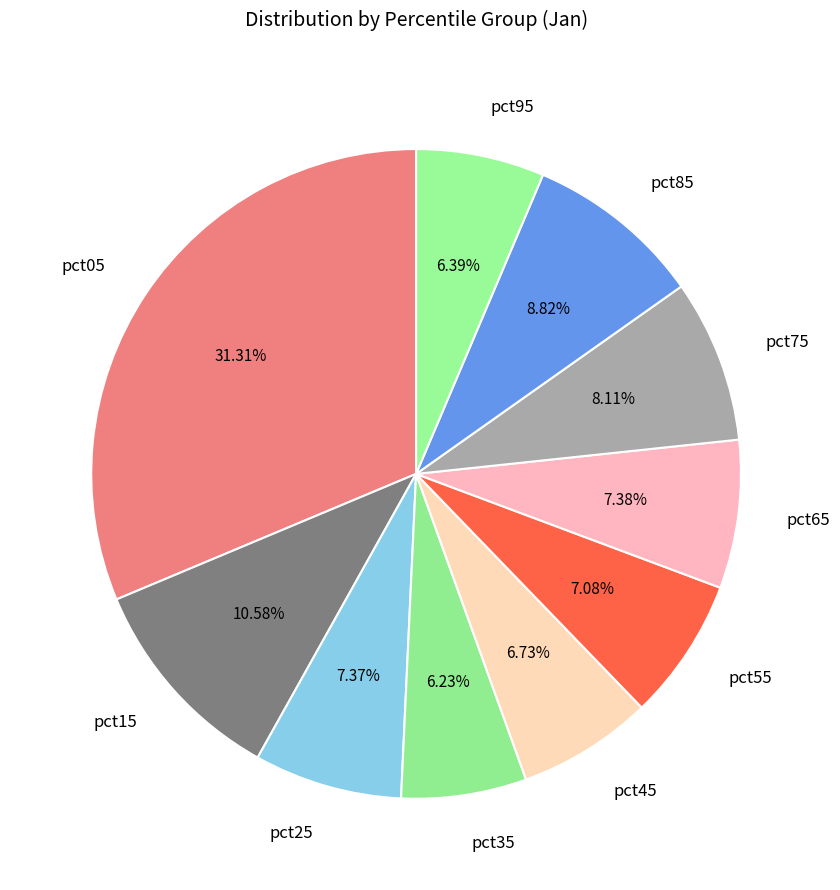

How much of the chart is everything except pct55?

92.9%